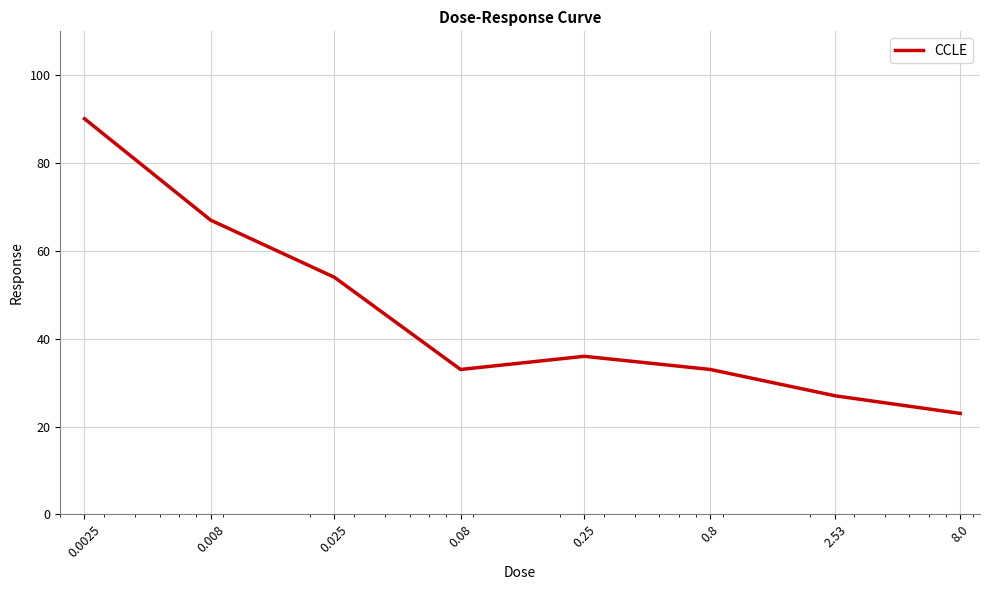

What is the difference between the second highest and minimum values?

44.0